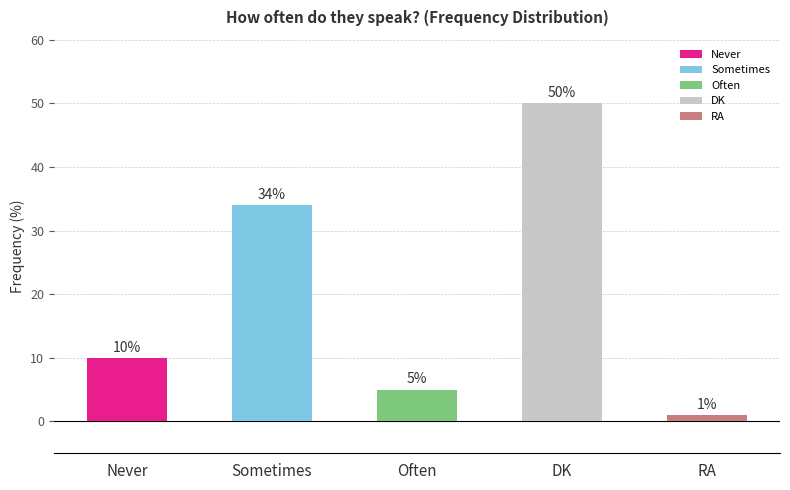

What is the maximum value shown in the chart?

50